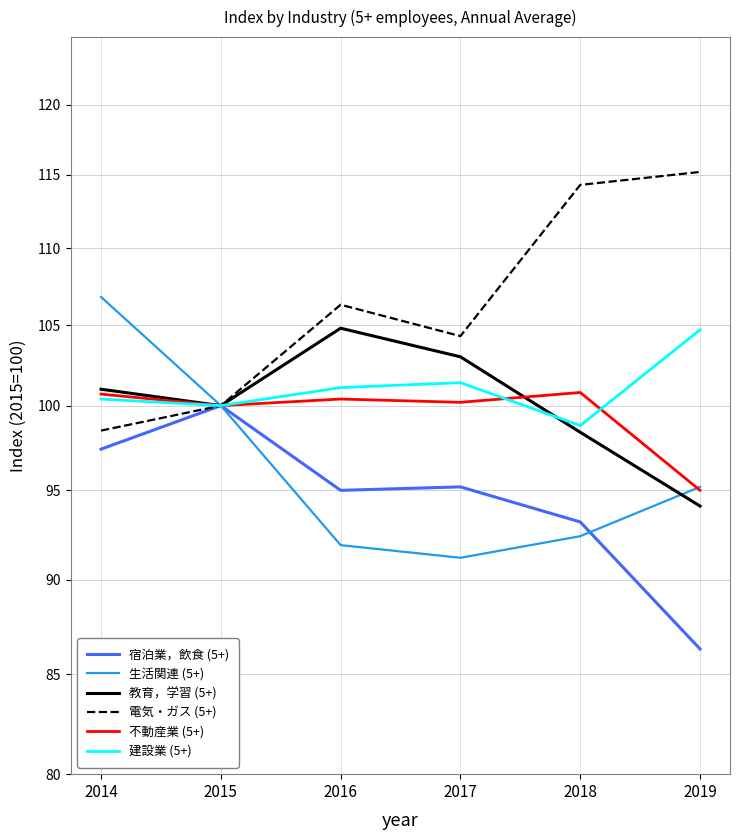

At how many categories does at least one series exceed 90?

6